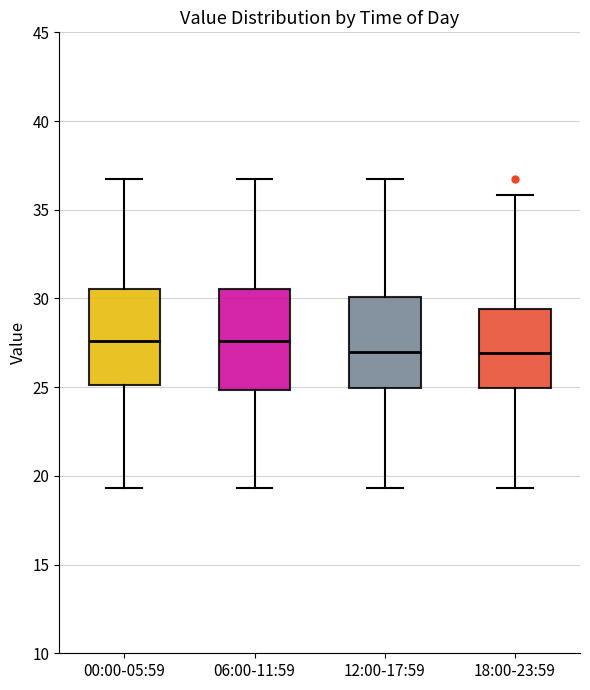

Reading left to right, read every box against the y-axis: the position of its median line, the range the box covers, and the ends of its whiskers. The values are not printed on the chart, so give them approximately, as read against the axis.

00:00-05:59: median 27.5, box 25.0 to 30.5, whiskers 19.5 to 36.5
06:00-11:59: median 27.5, box 25.0 to 30.5, whiskers 19.5 to 36.5
12:00-17:59: median 27.0, box 25.0 to 30.0, whiskers 19.5 to 36.5
18:00-23:59: median 27.0, box 25.0 to 29.5, whiskers 19.5 to 36.0